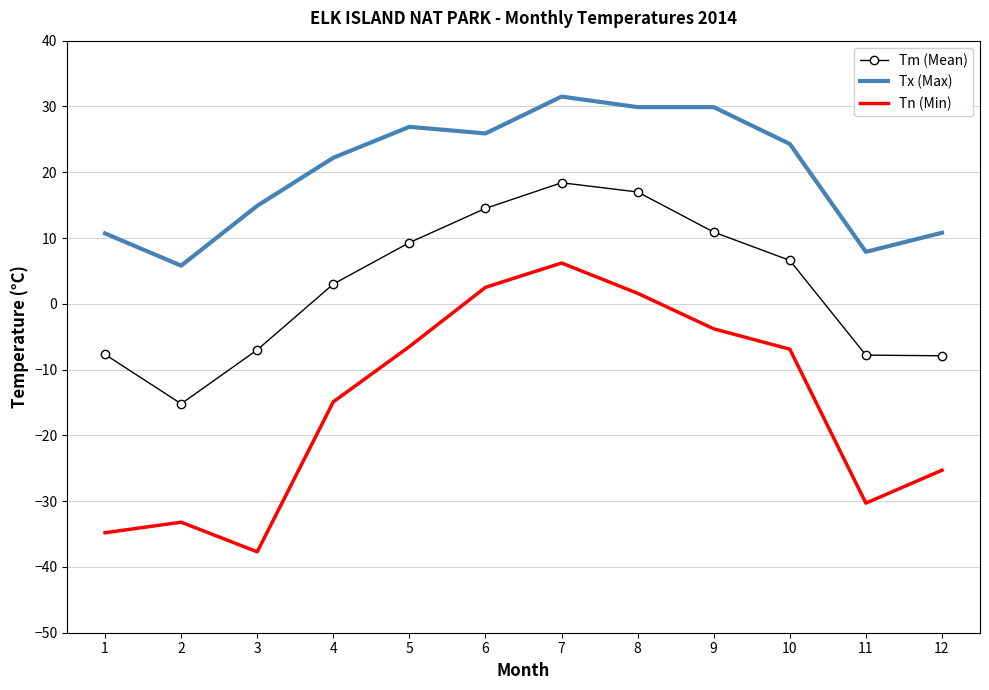

Which category has the lowest value in the Tn (Min) series?

3